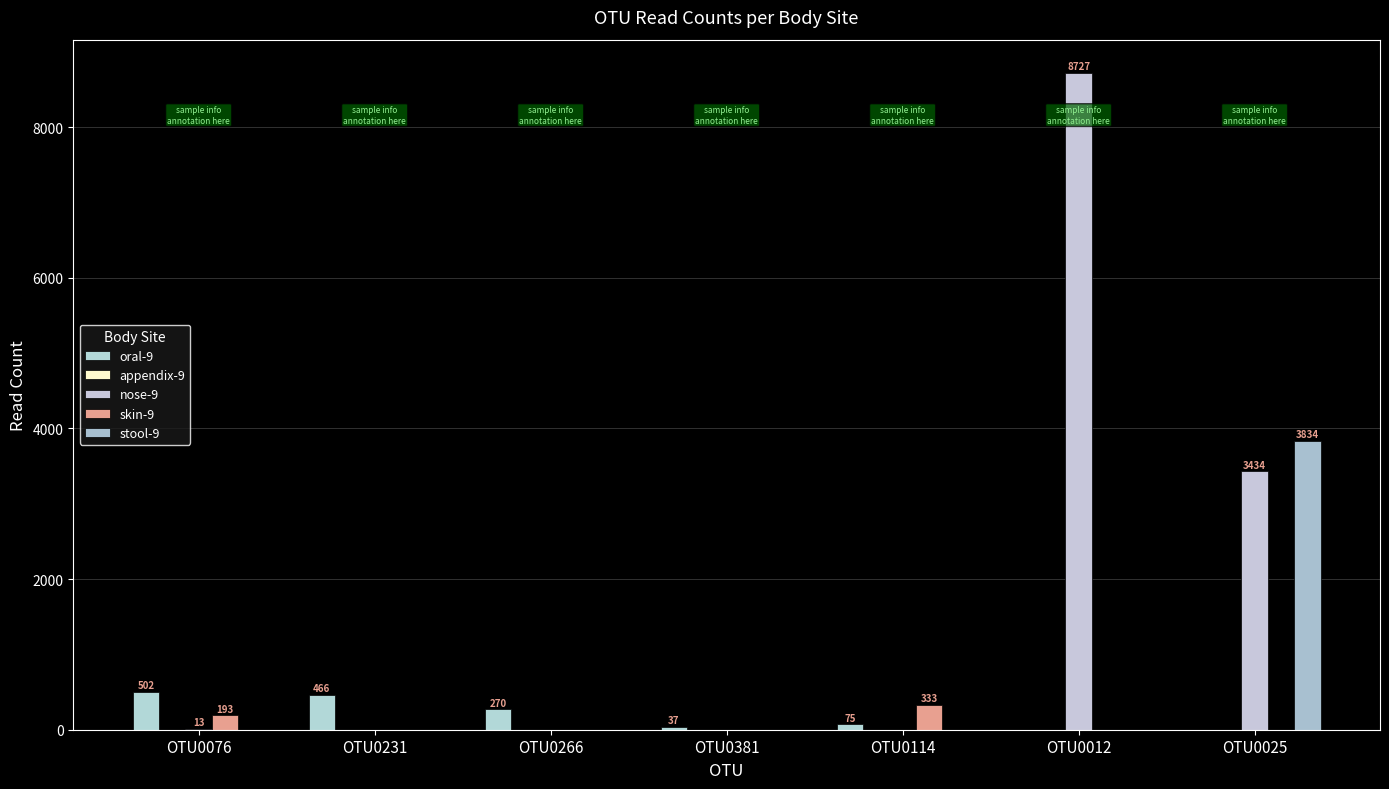

What is the highest value of the stool-9 series?

3834